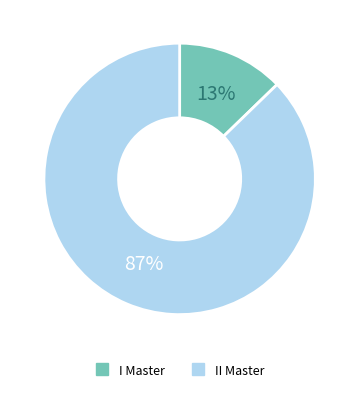

Which slice is the smallest?

I Master